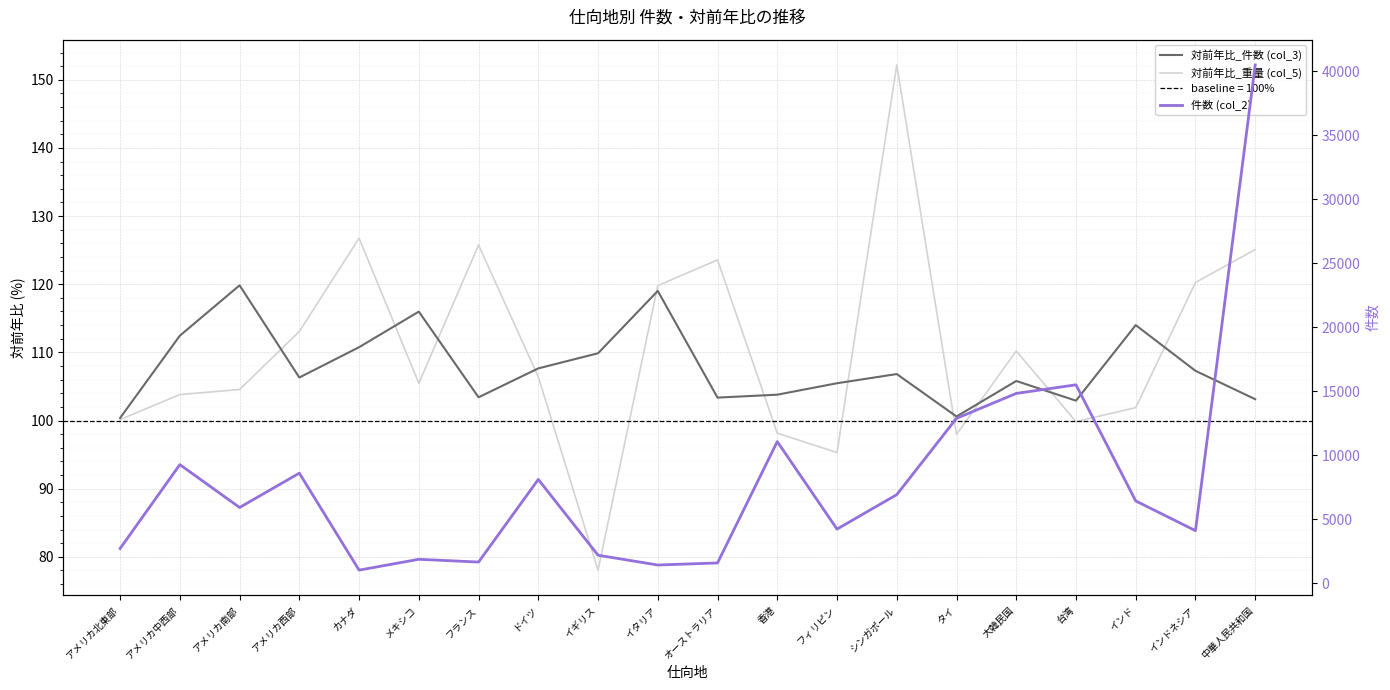

What is the sum of the 対前年比_重量 (col_5) values at アメリカ南部 and 香港?

202.7